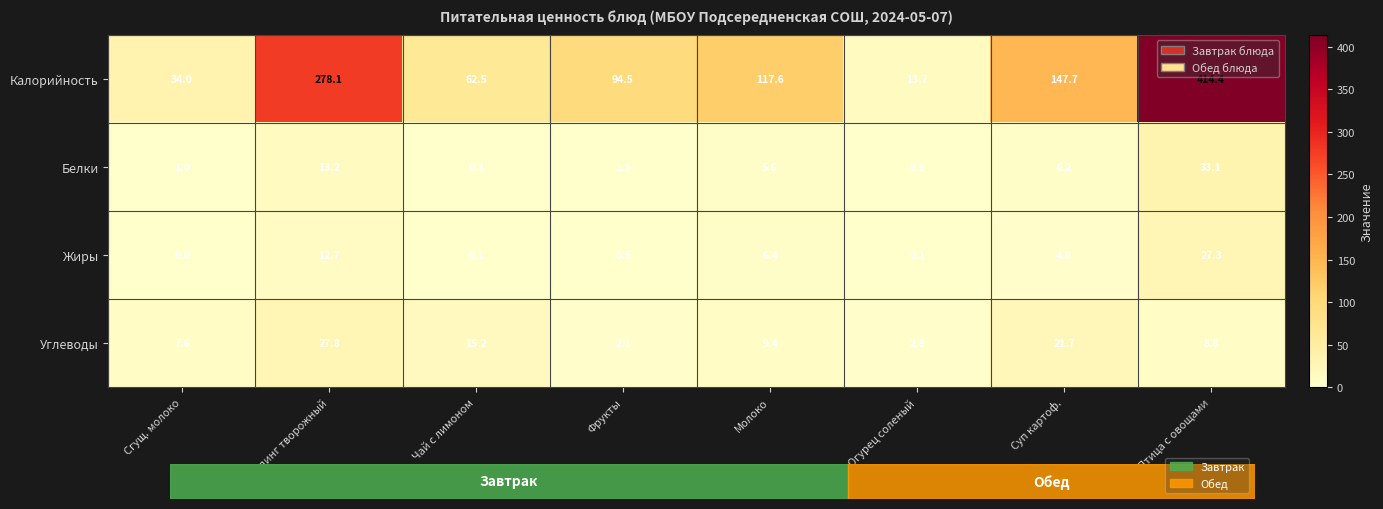

At which category is the sum across all series the highest?

Птица с овощами